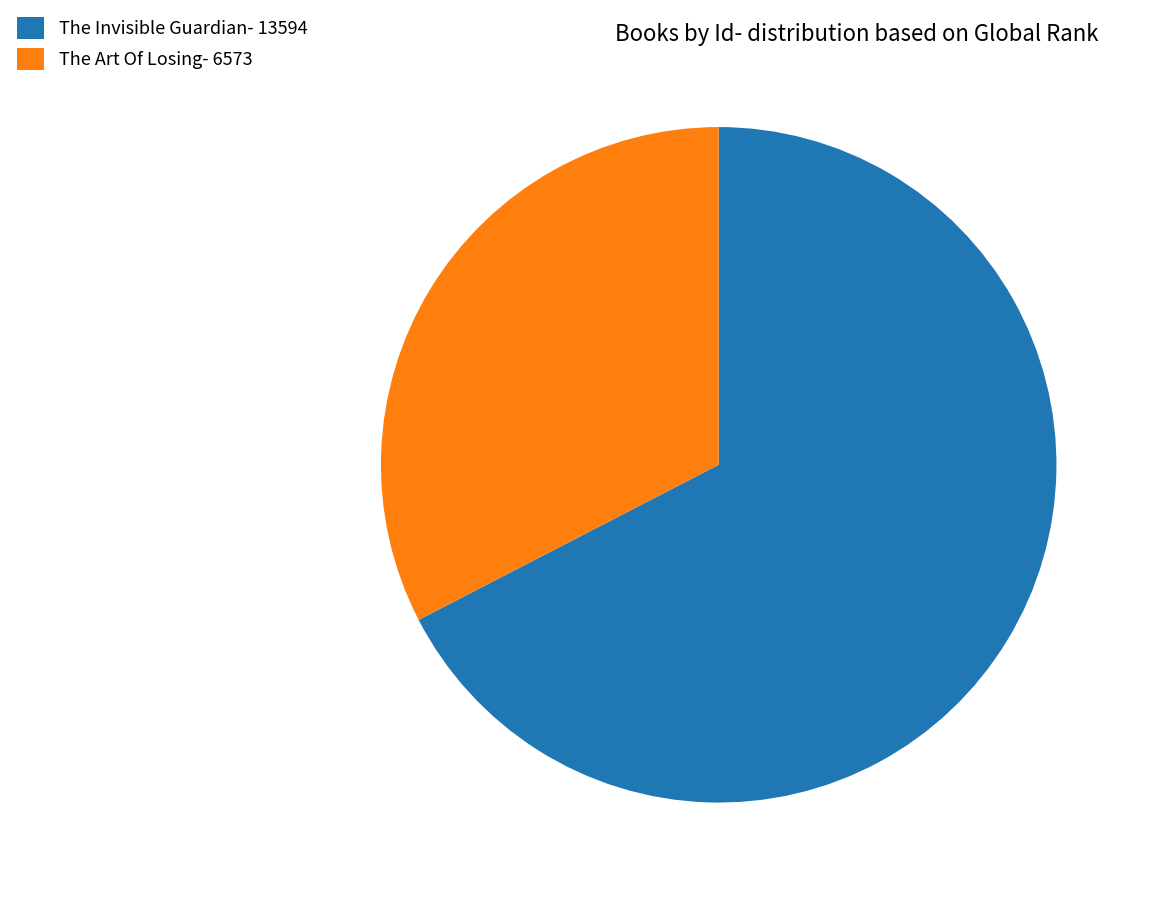

The The Invisible Guardian- 13594 slice represents 56% of the pie. True or false?

False